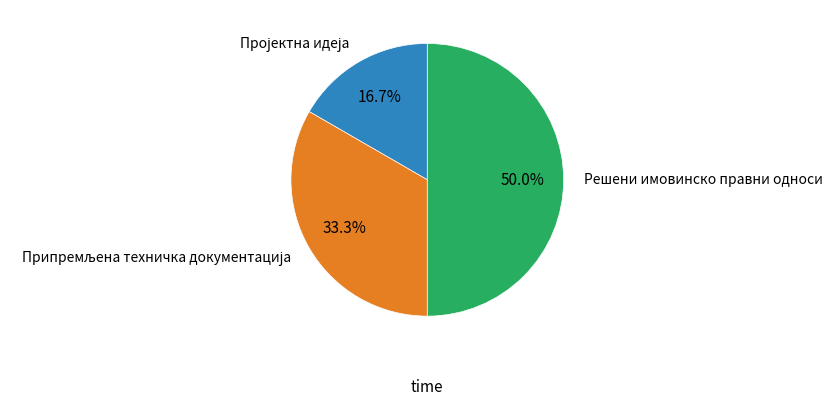

Which category has the biggest portion of the pie?

Решени имовинско правни односи